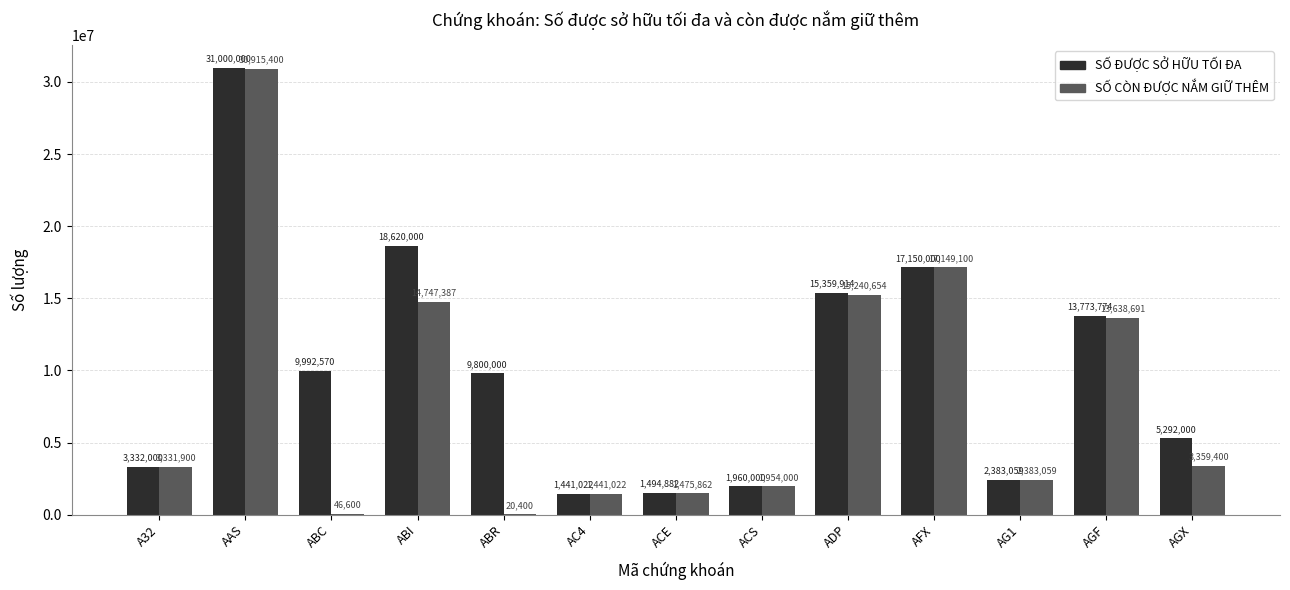

What is the sum of all SỐ CÒN ĐƯỢC NẮM GIỮ THÊM values?

105703475